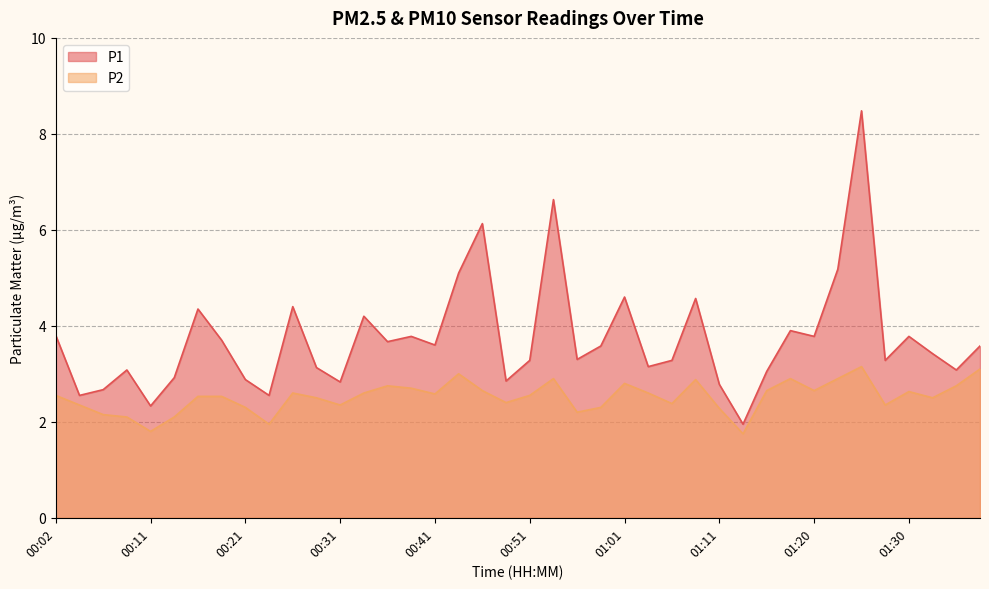

What is the maximum value for P1?

8.5